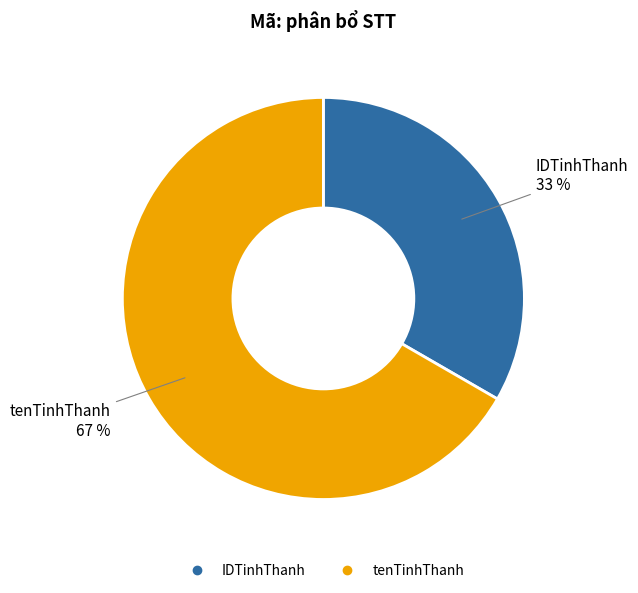

To the nearest percent, what is the combined percentage of tenTinhThanh and IDTinhThanh?

100%